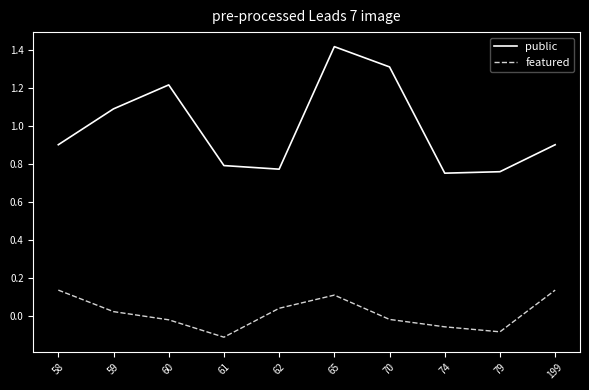

Which category has the highest value in the public series?

65